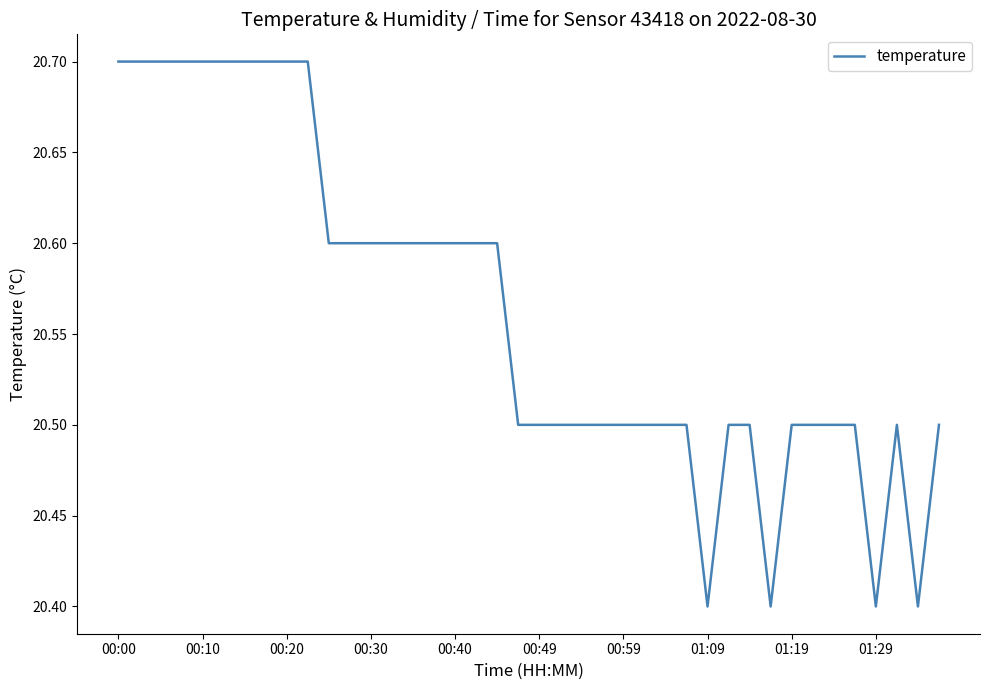

What is the difference between the maximum and minimum values?

0.3